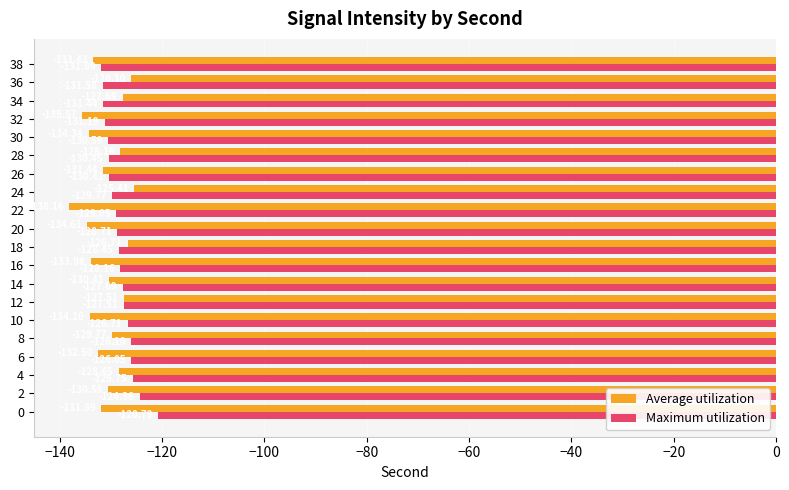

Rank the series by their maximum value, from lowest to highest.

Average utilization, Maximum utilization